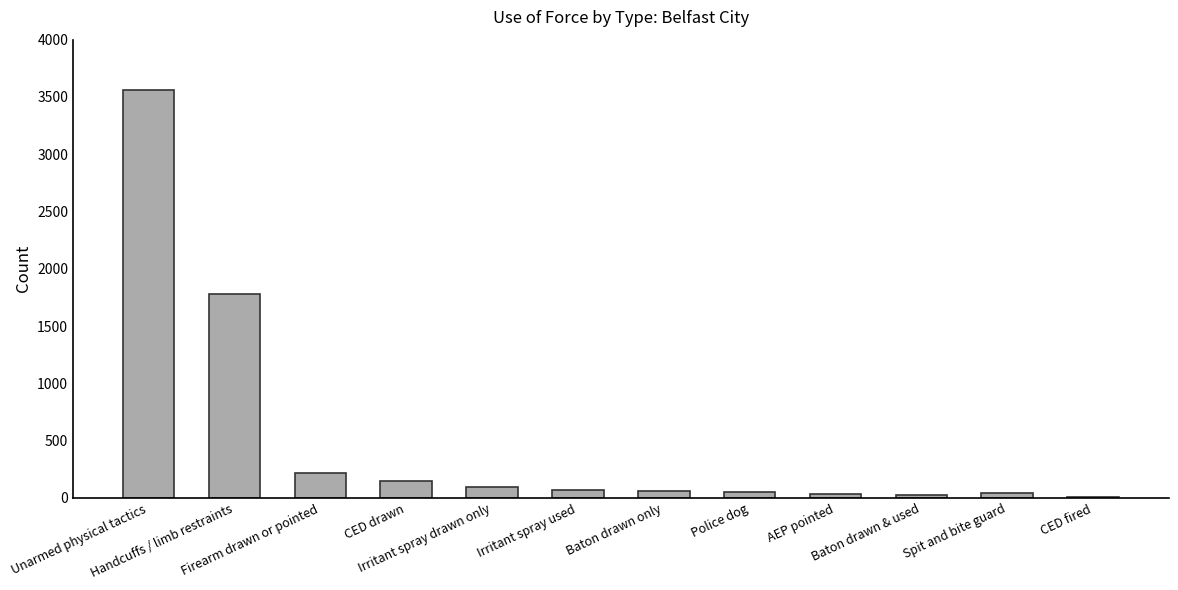

How many data points does each series have?

12